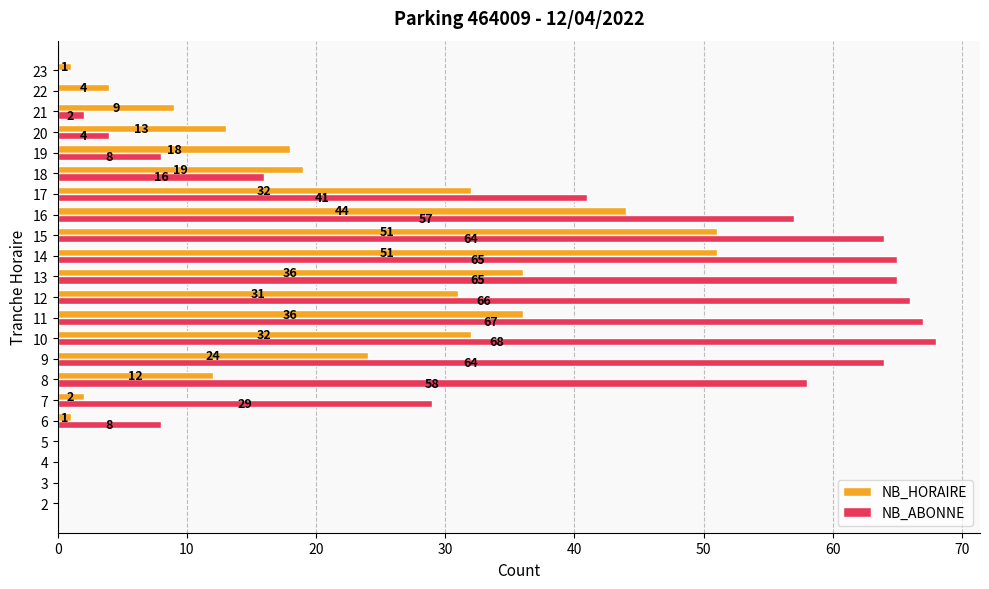

What is the maximum value for NB_HORAIRE?

51